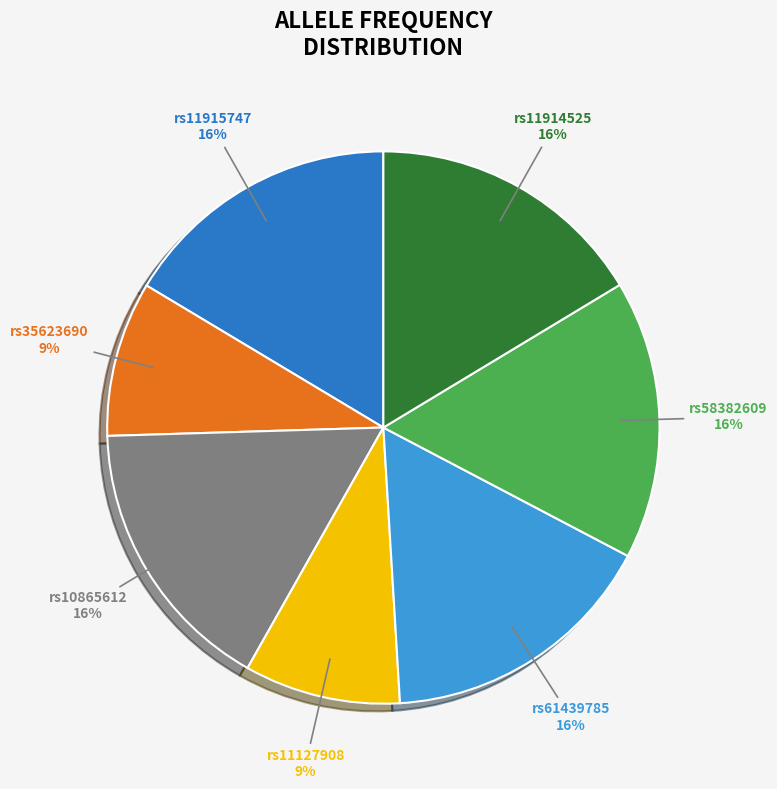

Is rs11915747 the majority of the pie?

No